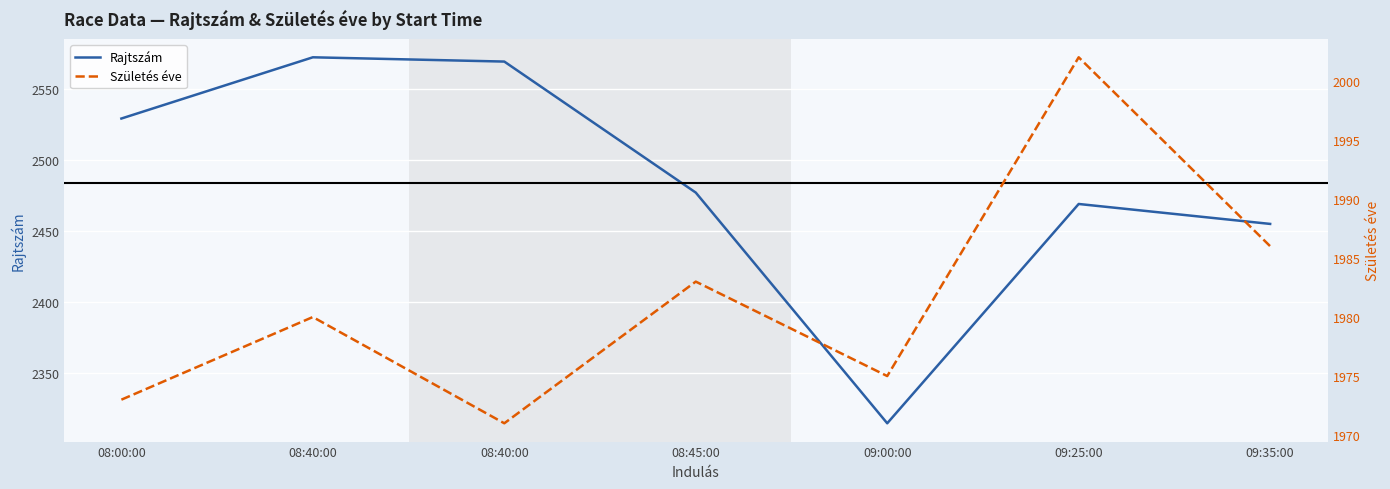

What is the lowest value of the Születés éve series?

1971